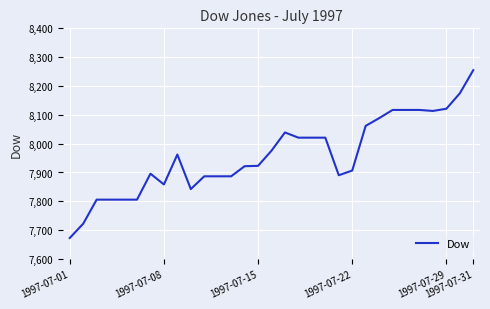

What is the difference between the maximum and minimum values?

582.1